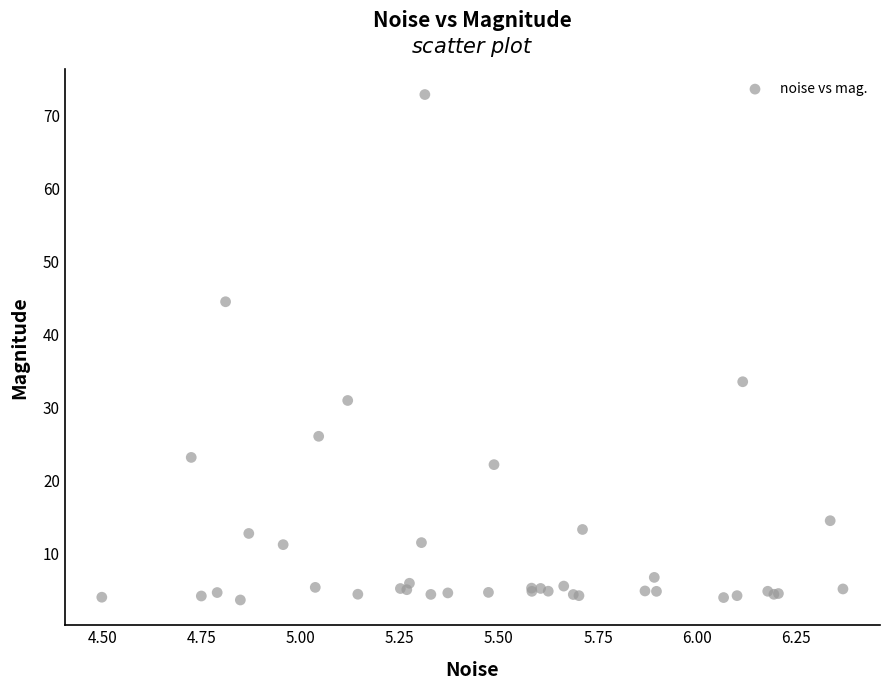

What Y value in the scatter plot is closest to 38?

33.5